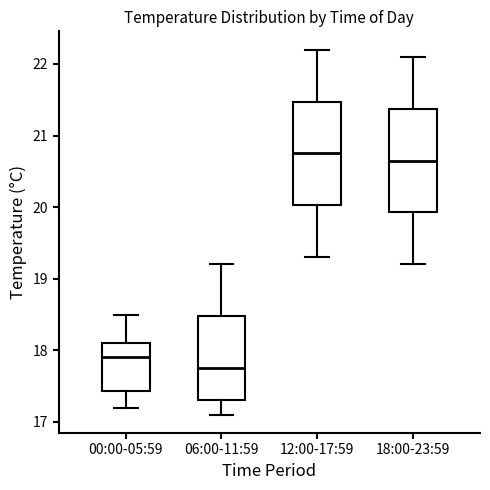

Reading left to right, read every box against the y-axis: the position of its median line, the range the box covers, and the ends of its whiskers. The values are not printed on the chart, so give them approximately, as read against the axis.

00:00-05:59: median 17.9, box 17.4 to 18.1, whiskers 17.2 to 18.5
06:00-11:59: median 17.8, box 17.3 to 18.5, whiskers 17.1 to 19.2
12:00-17:59: median 20.8, box 20.0 to 21.5, whiskers 19.3 to 22.2
18:00-23:59: median 20.7, box 19.9 to 21.4, whiskers 19.2 to 22.1